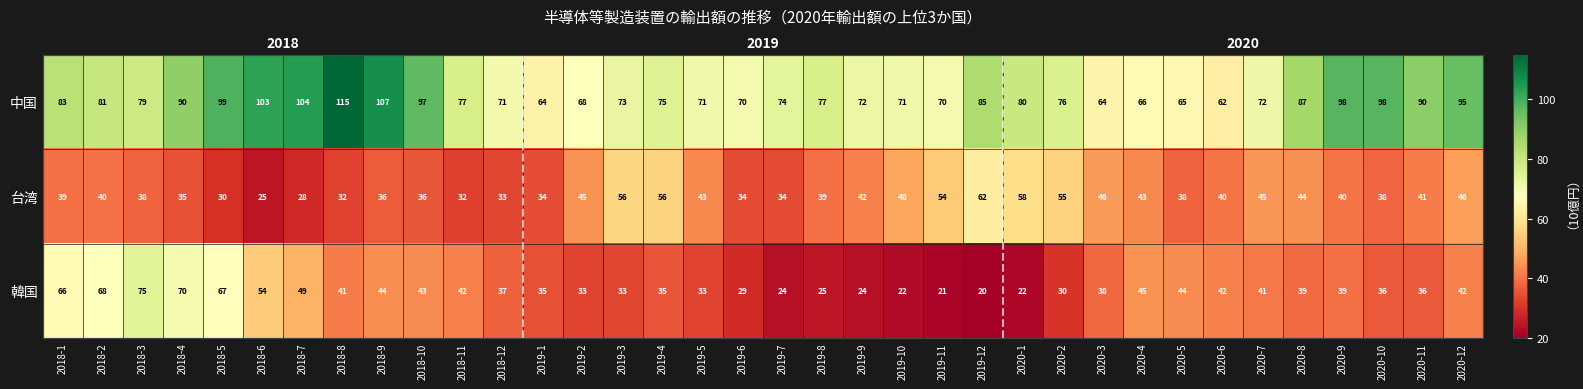

True or false: 台湾 has a value of 102.3 at 2019-12.

False